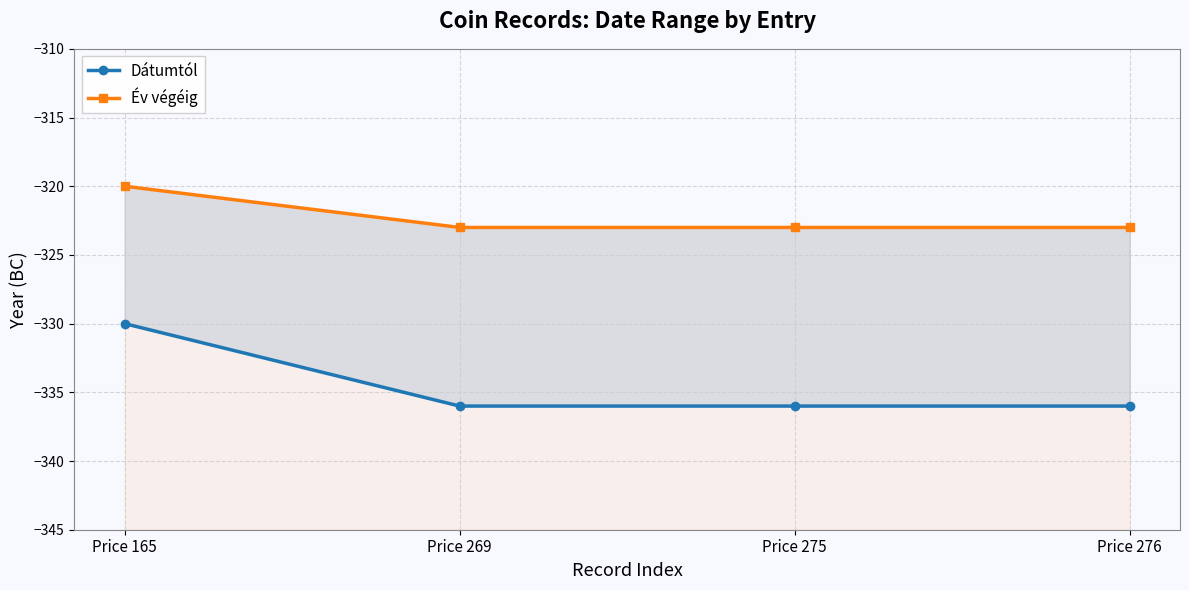

At Price 275, list the series in order from smallest to largest.

Dátumtól, Év végéig